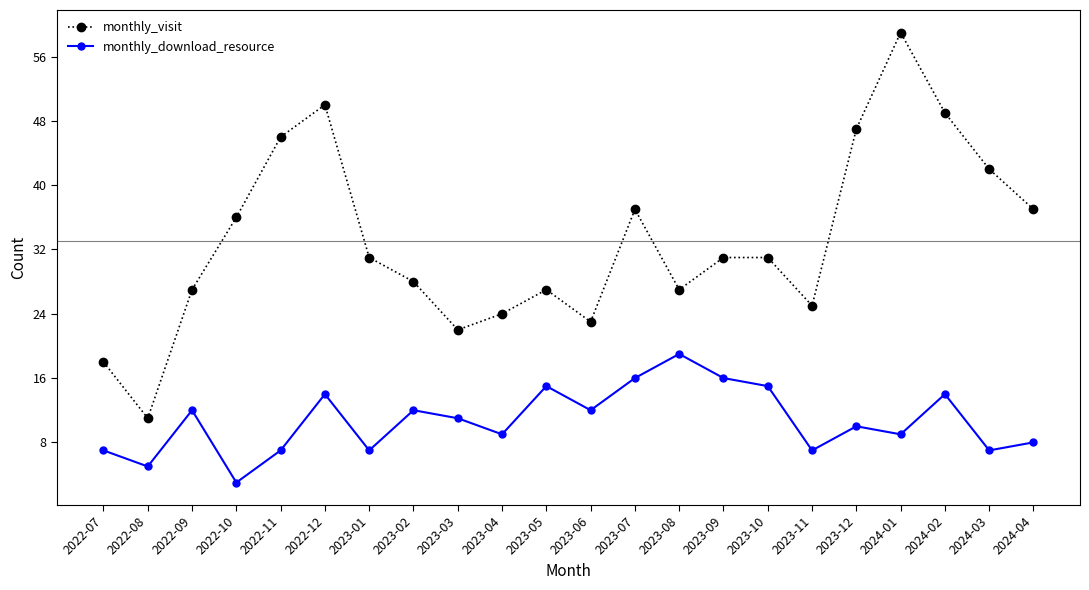

What is the difference between the highest and lowest values at 2023-01?

24